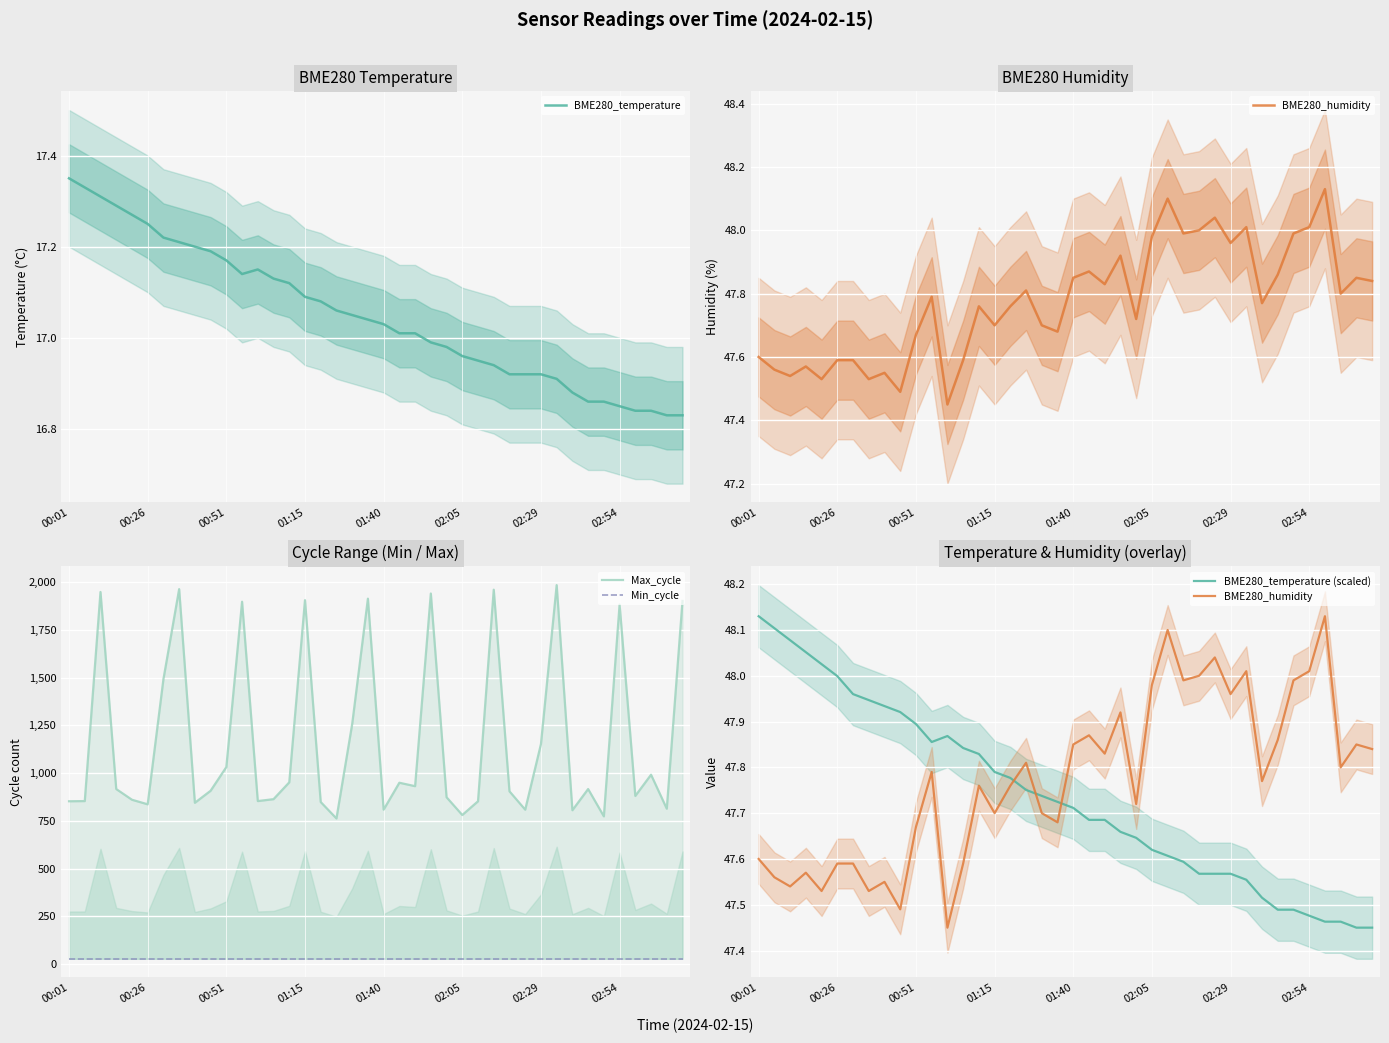

Where is BME280_humidity nearest to the value 47?

12